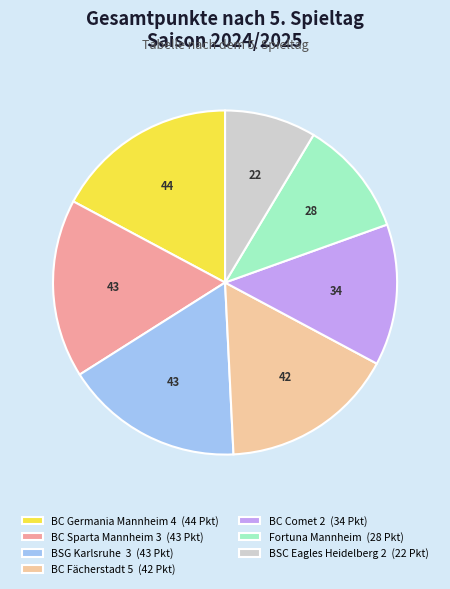

What is the ratio of the value at BSG Karlsruhe 3 (43 Pkt) to the value at BC Fächerstadt 5 (42 Pkt)?

1.0